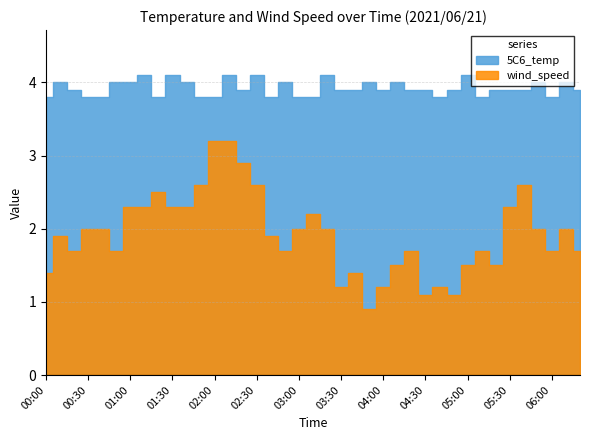

At 00:10, list the series in order from smallest to largest.

wind_speed, 5C6_temp